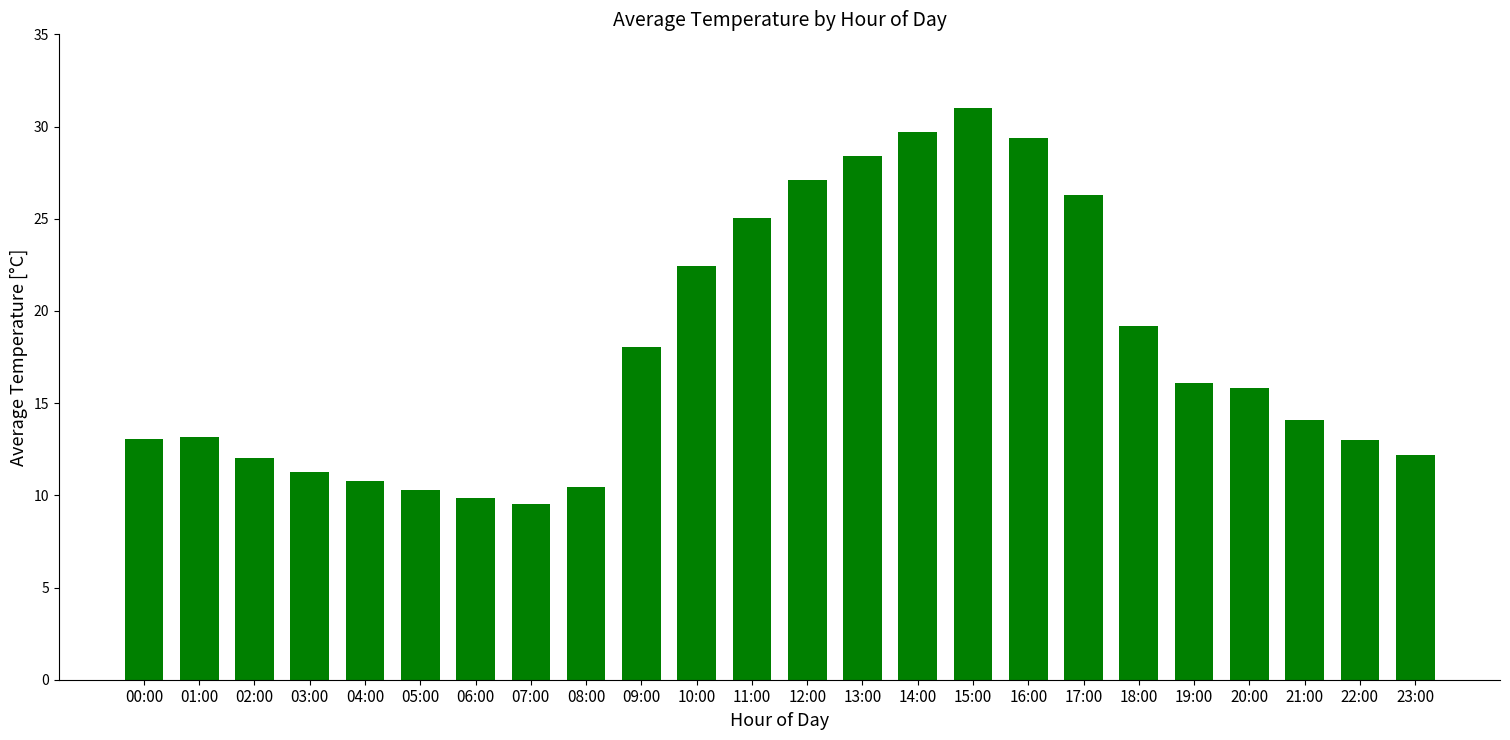

What is the smallest value displayed?

9.6